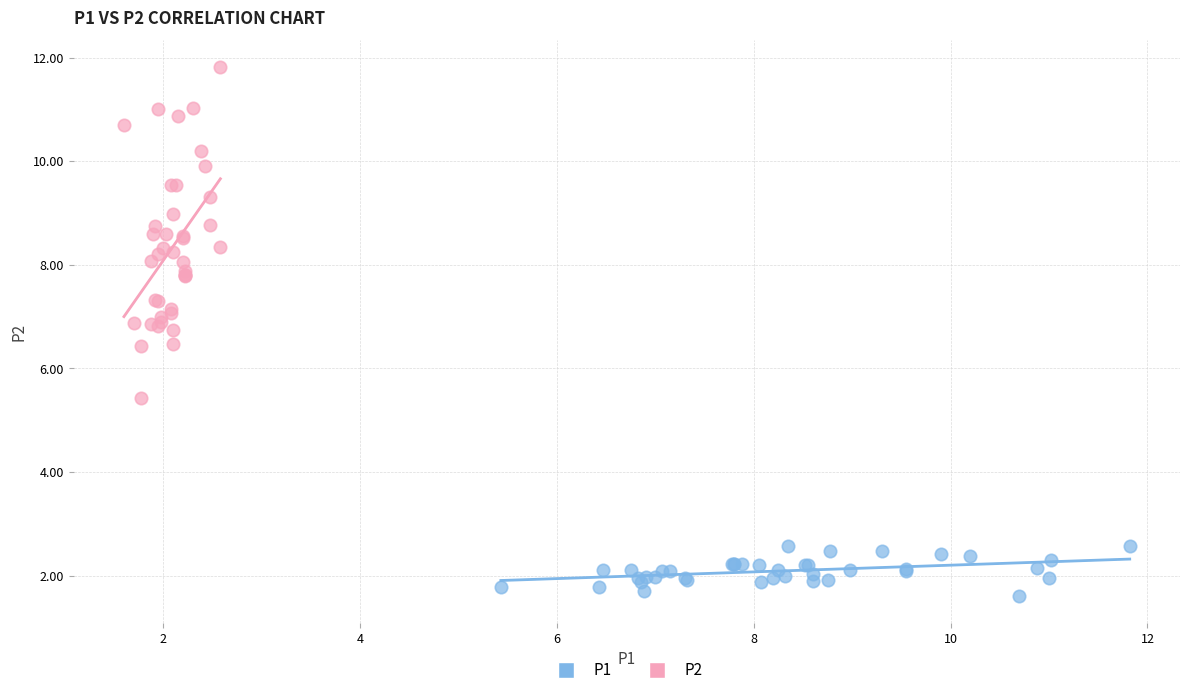

What are all the series names shown in the legend?

P1, P2